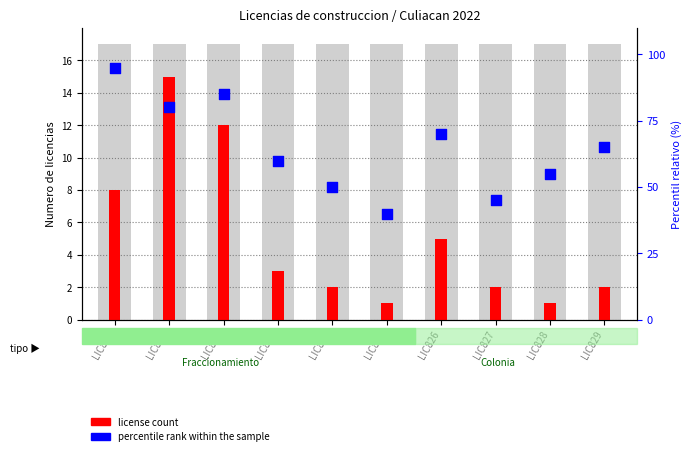

At which category is the sum across all series the highest?

LIC820